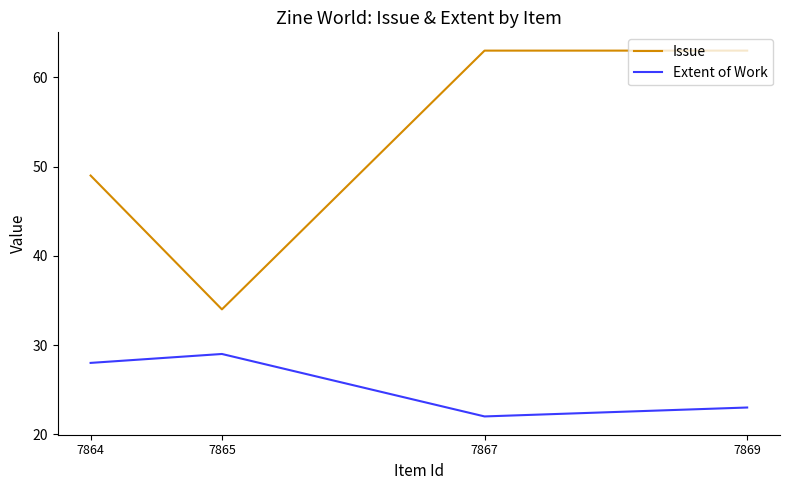

True or false: Extent of Work and Issue intersect in this chart.

False